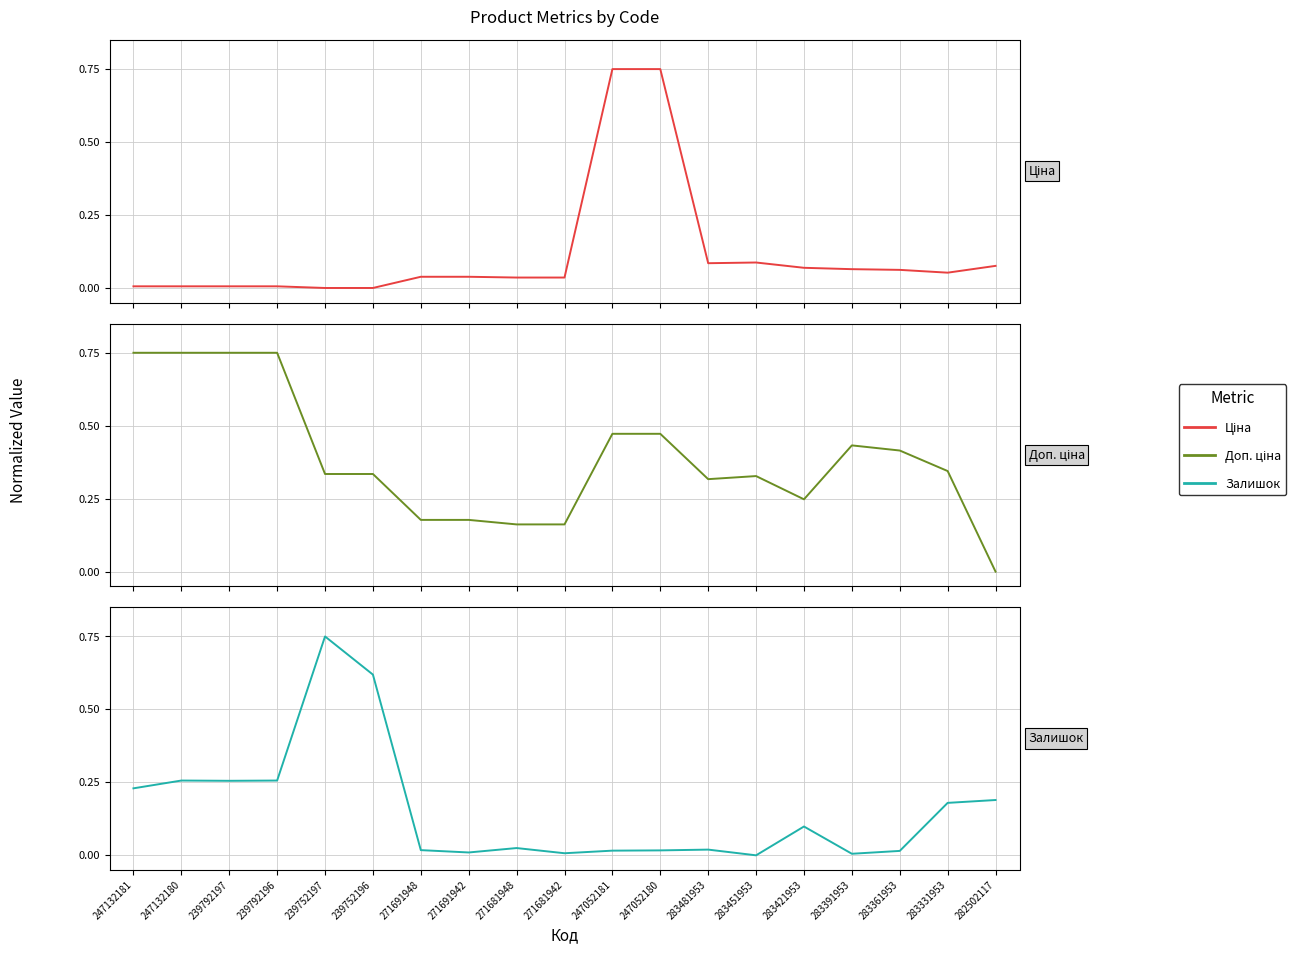

How many times do Ціна and Доп. ціна cross each other?

3